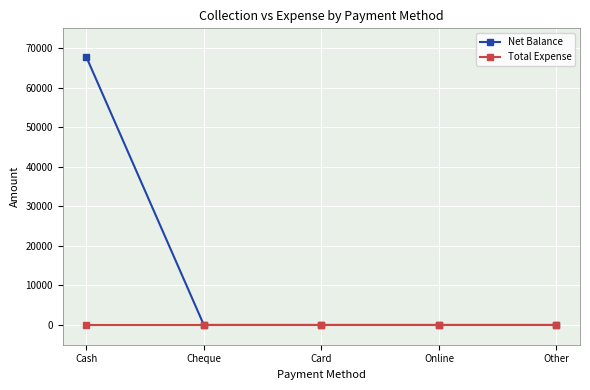

What is the difference between the maximum and minimum values in the Net Balance series?

67799